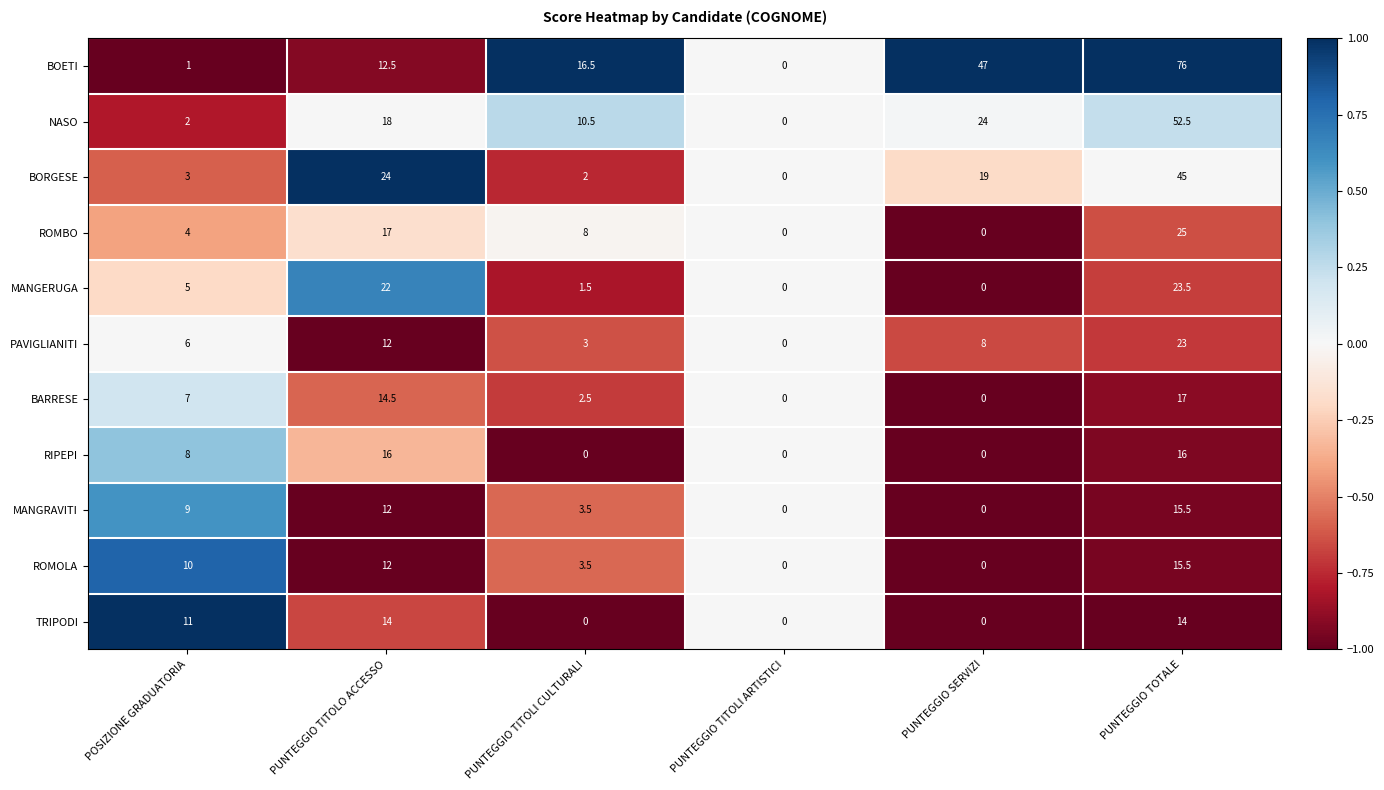

How many distinct data groups are displayed?

11